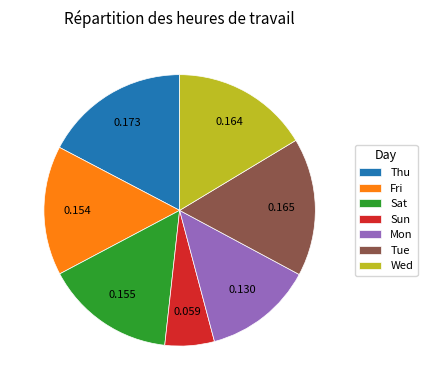

Is Tue the majority of the pie?

No